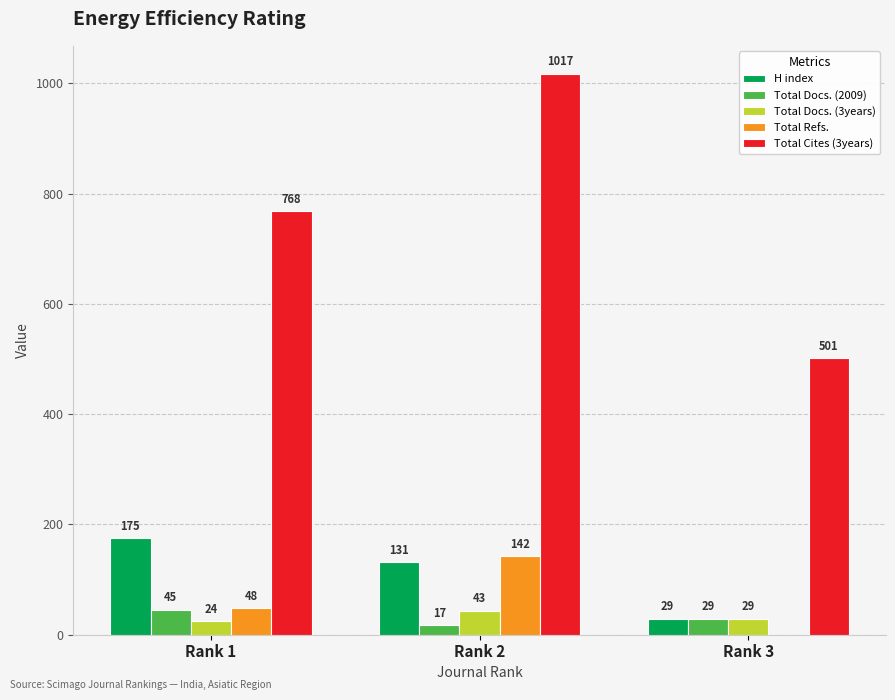

What is the difference between the Total Docs. (3years) values at Rank 1 and Rank 3?

5